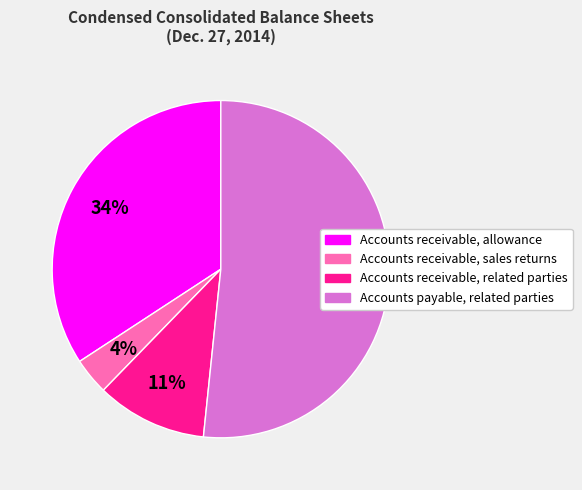

How many slices are in this pie chart?

4